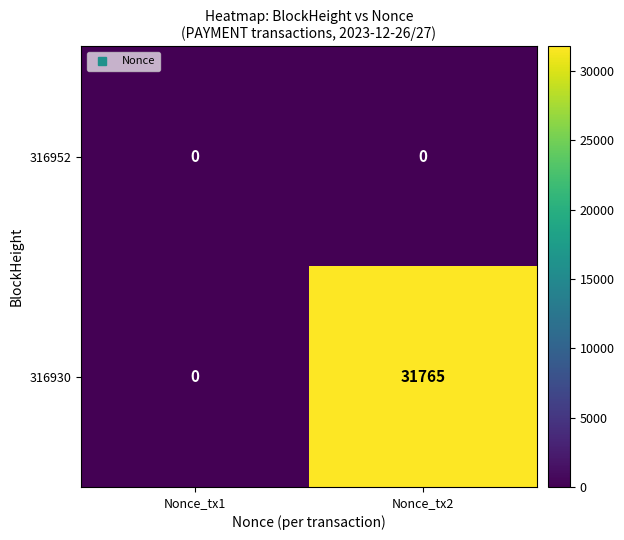

Rank the series by their average value, from lowest to highest.

316952, 316930